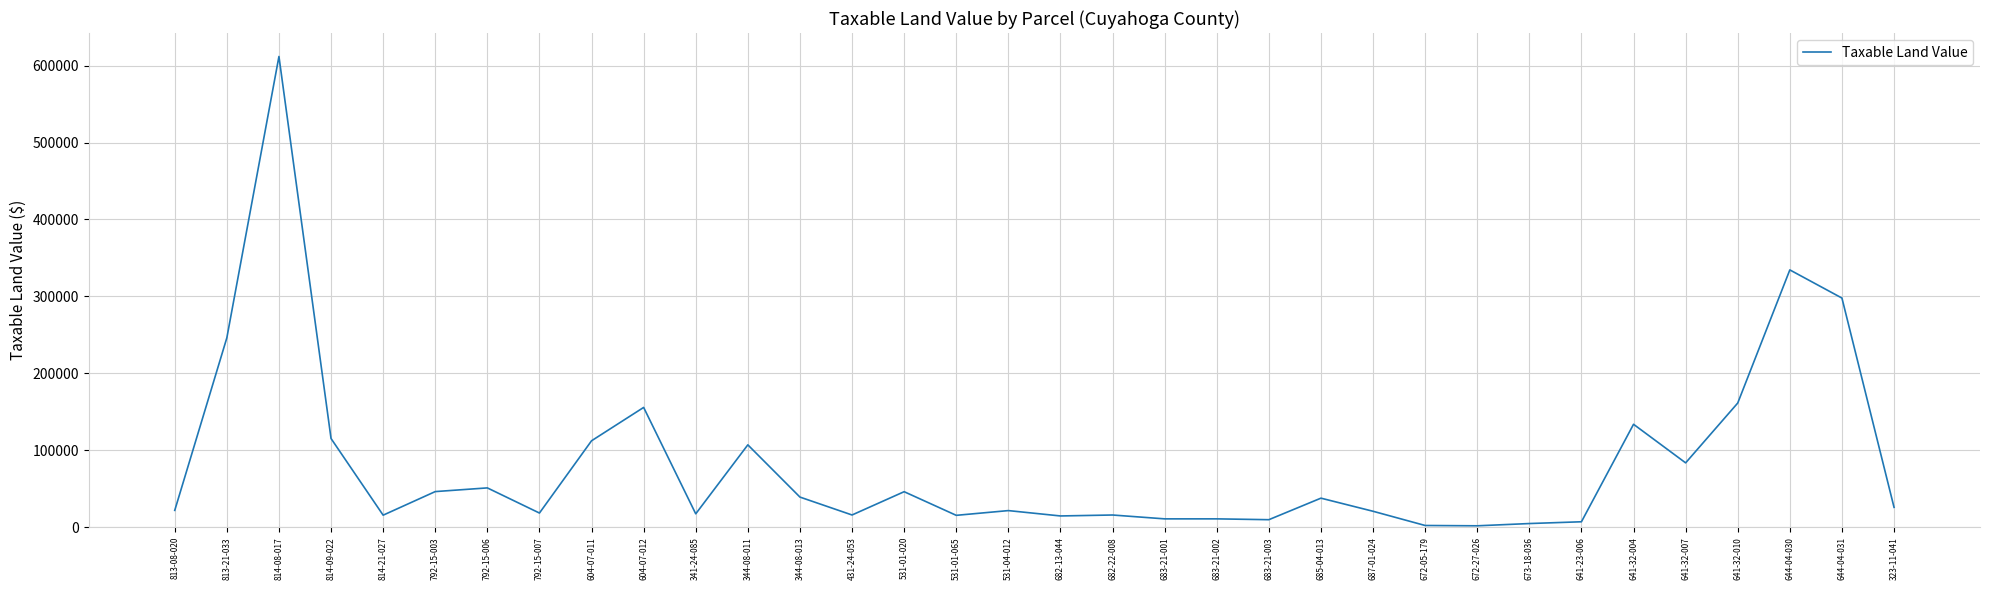

What is the change in value from 813-08-020 to 344-08-013?

+17290